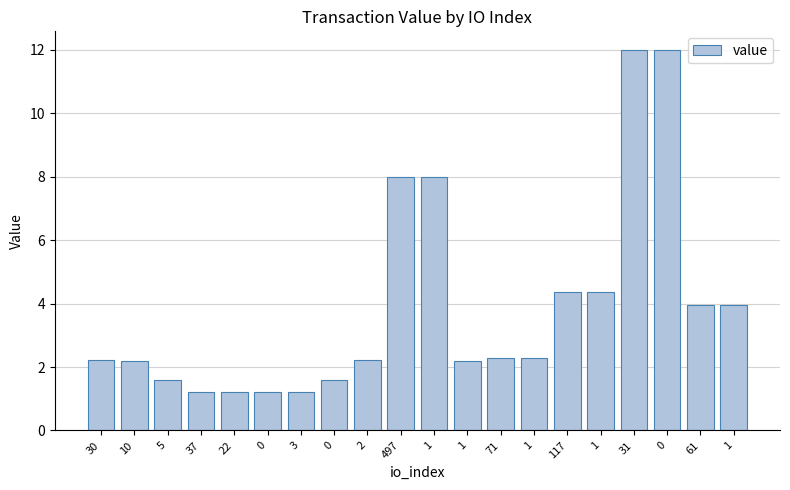

Are the bars horizontal?

No